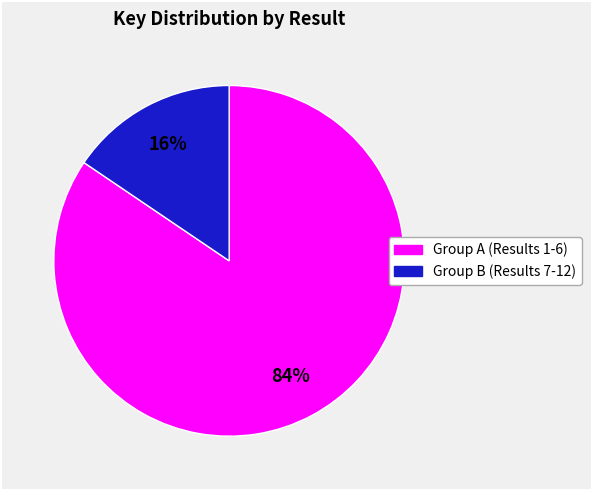

Is there any slice that represents more than half of the pie?

Yes